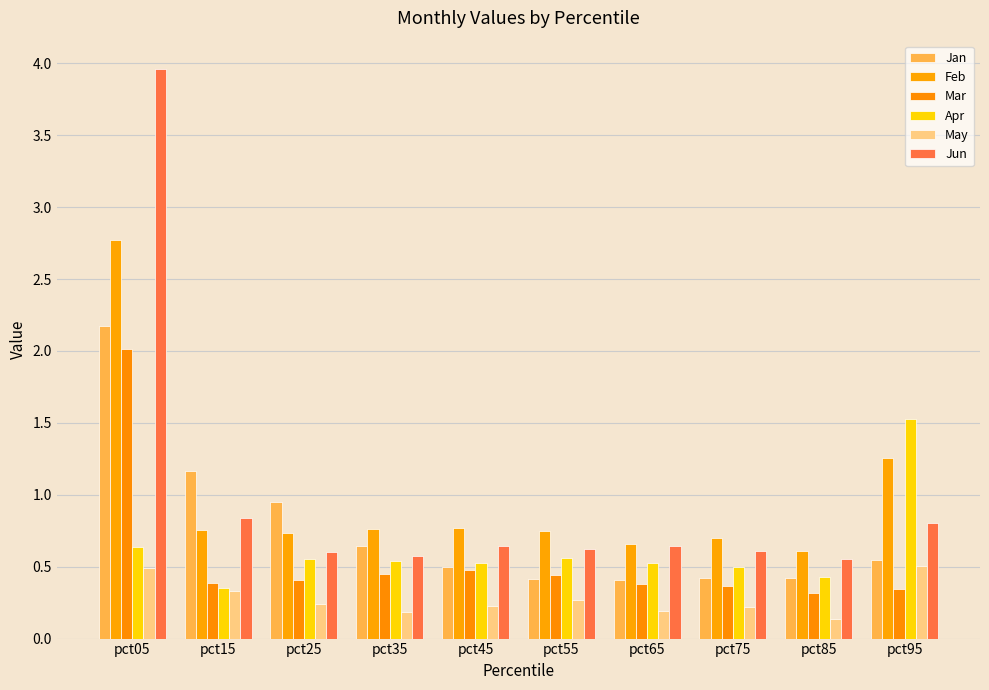

How many groups of bars are there?

10